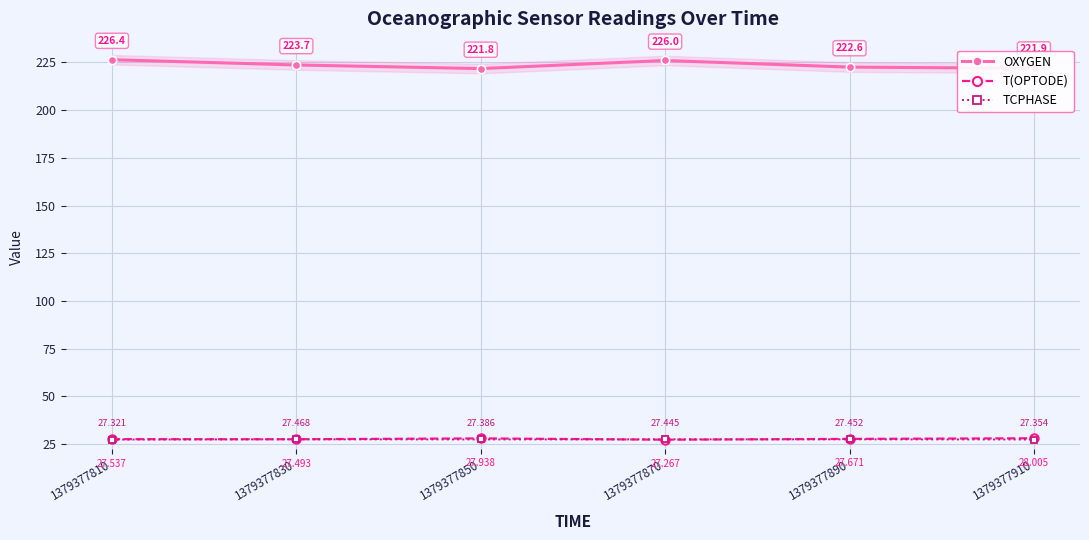

Reading left to right, extract all data points from this chart.

OXYGEN: 1379377810=226.4	1379377830=223.7	1379377850=221.8	1379377870=226.0	1379377890=222.6	1379377910=221.9
T(OPTODE): 1379377810=27.5	1379377830=27.5	1379377850=27.9	1379377870=27.3	1379377890=27.7	1379377910=28.0
TCPHASE: 1379377810=27.3	1379377830=27.5	1379377850=27.4	1379377870=27.4	1379377890=27.5	1379377910=27.4